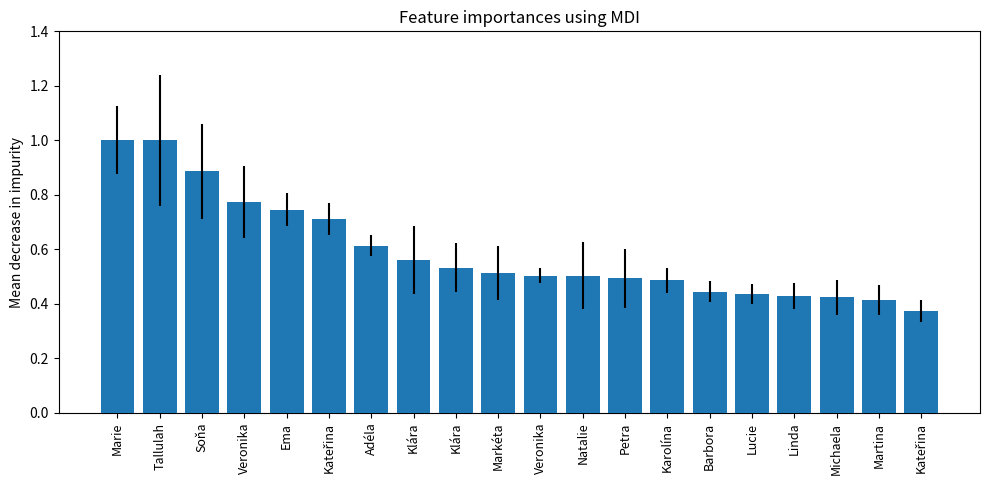

Does the chart contain any negative values?

No